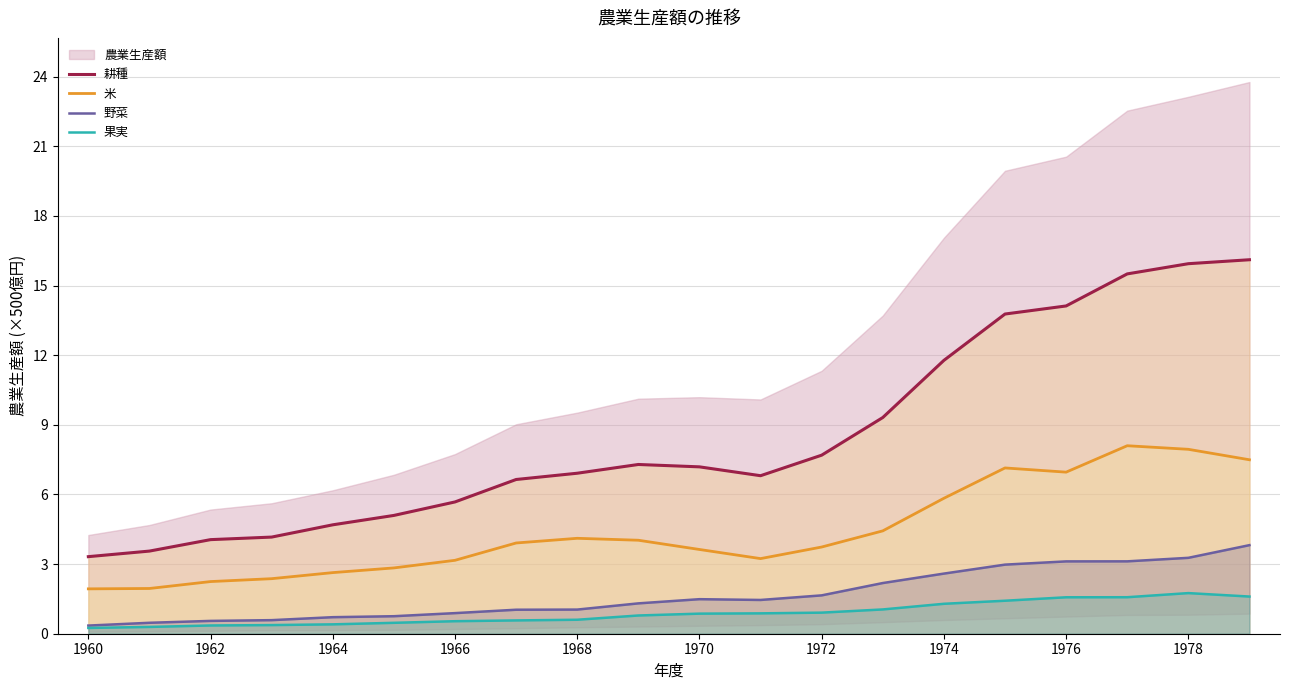

True or false: 果実 and 耕種 cross at least once.

False